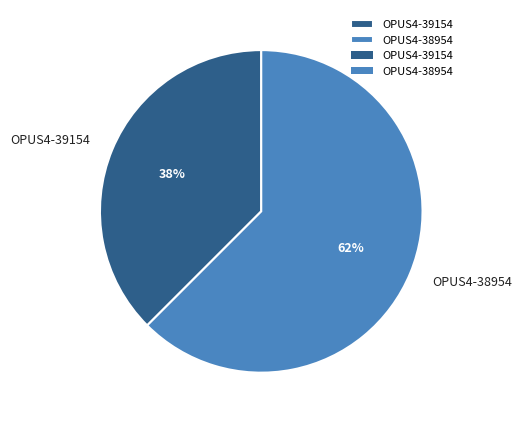

How many slices are in this pie chart?

2